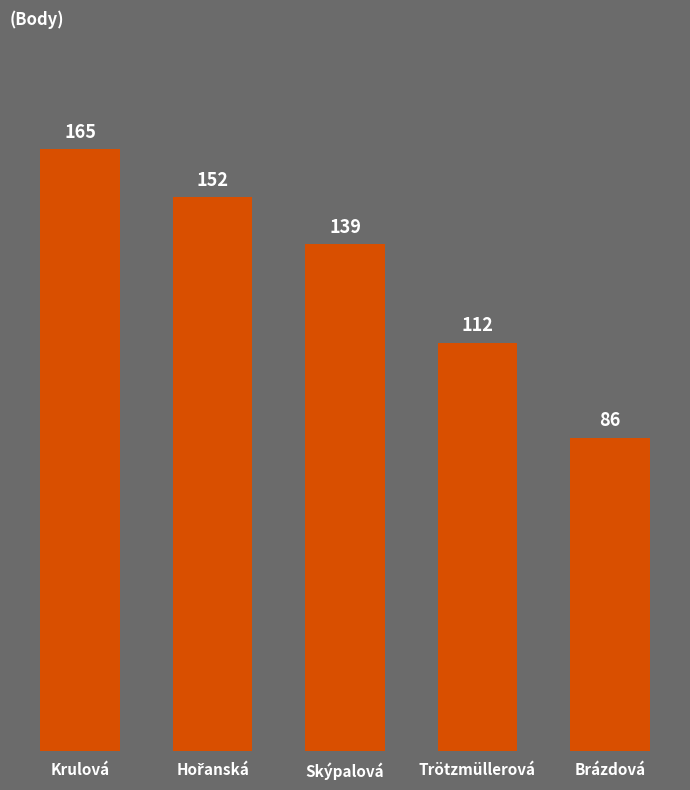

Count the number of categories in the chart.

5